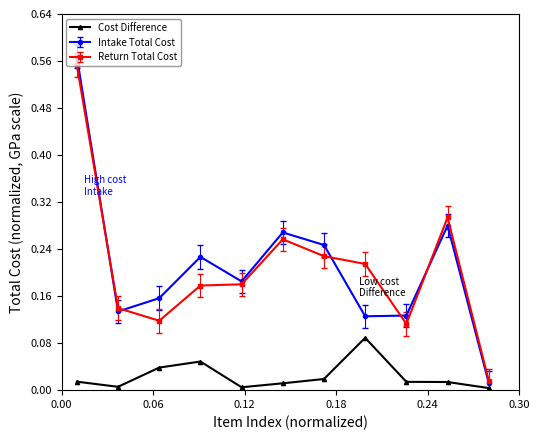

In Intake Total Cost, how many points are higher than both neighbors (excluding endpoints)?

3